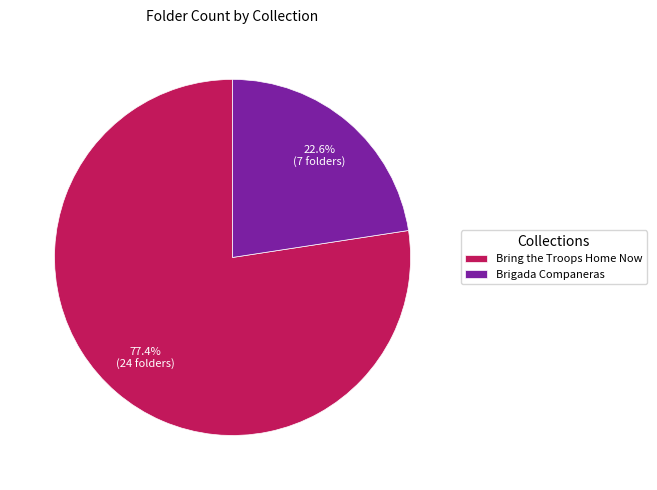

To the nearest percent, what is the difference between the largest and smallest slice percentages?

55%